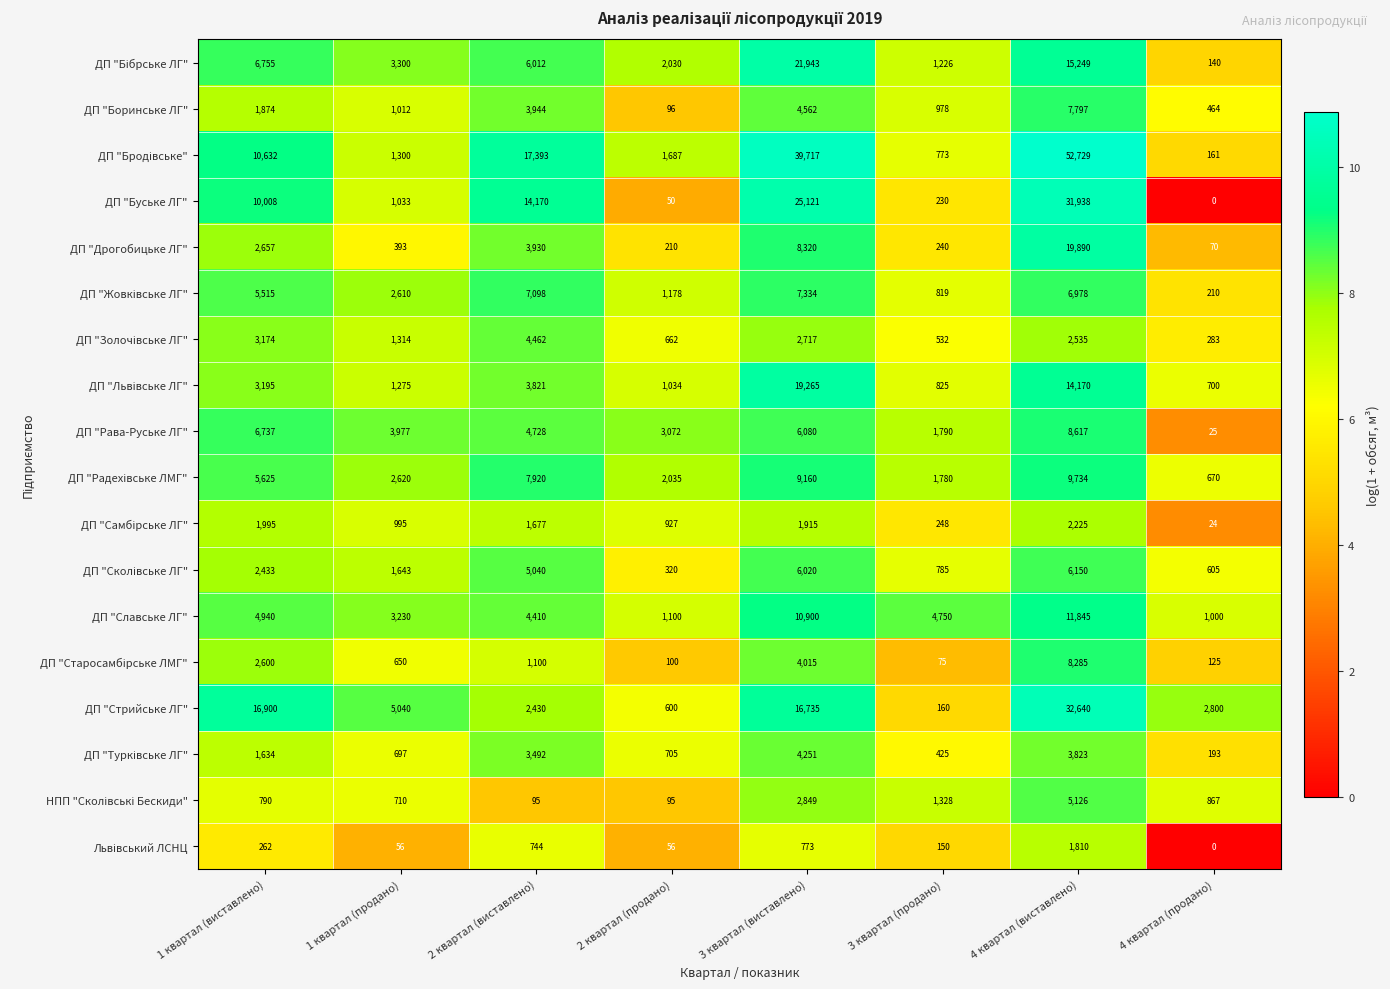

At which category is the sum across all series the highest?

4 квартал (виставлено)